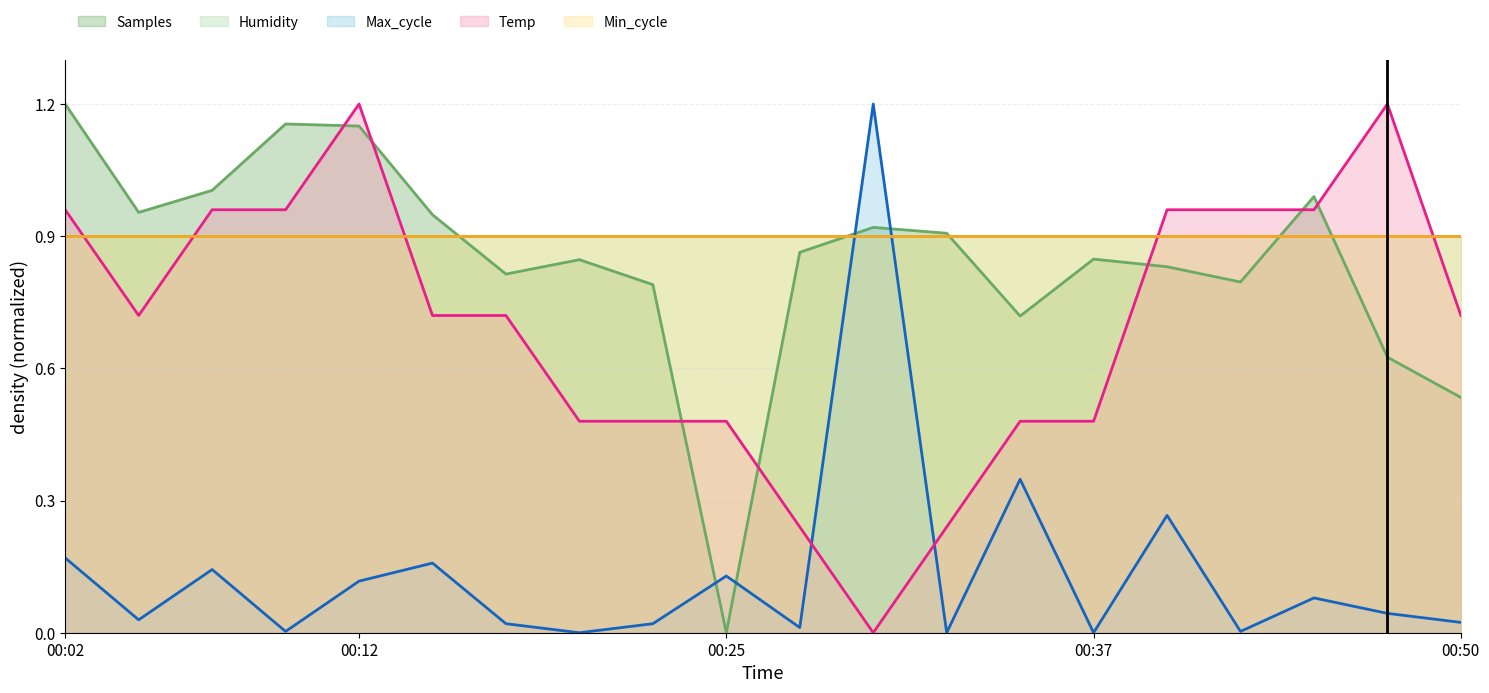

How many interior local valleys does the Samples series have?

5